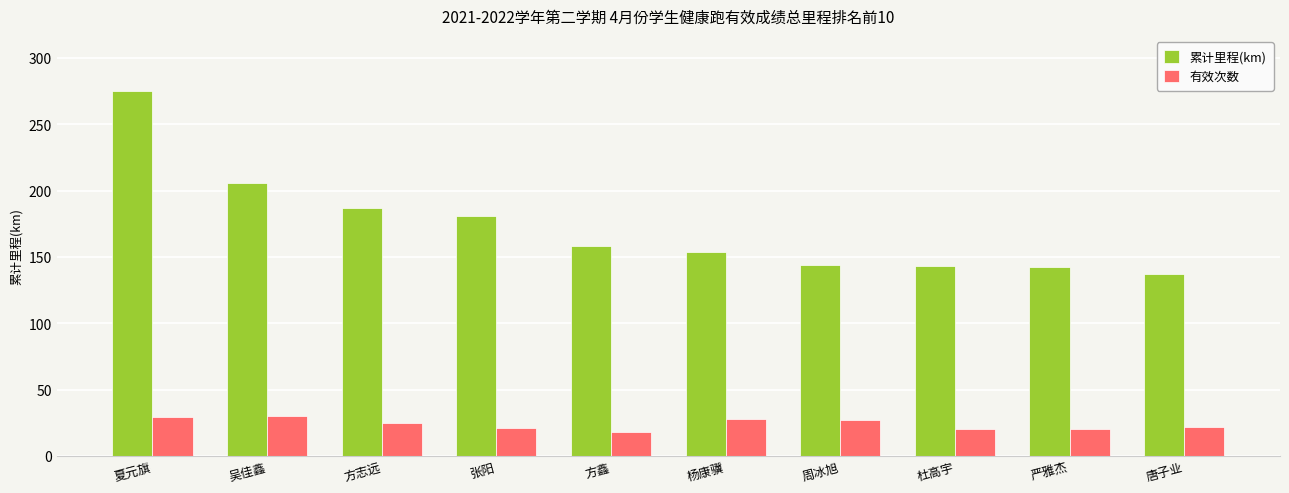

How many values in the 累计里程(km) series exceed 158?

5